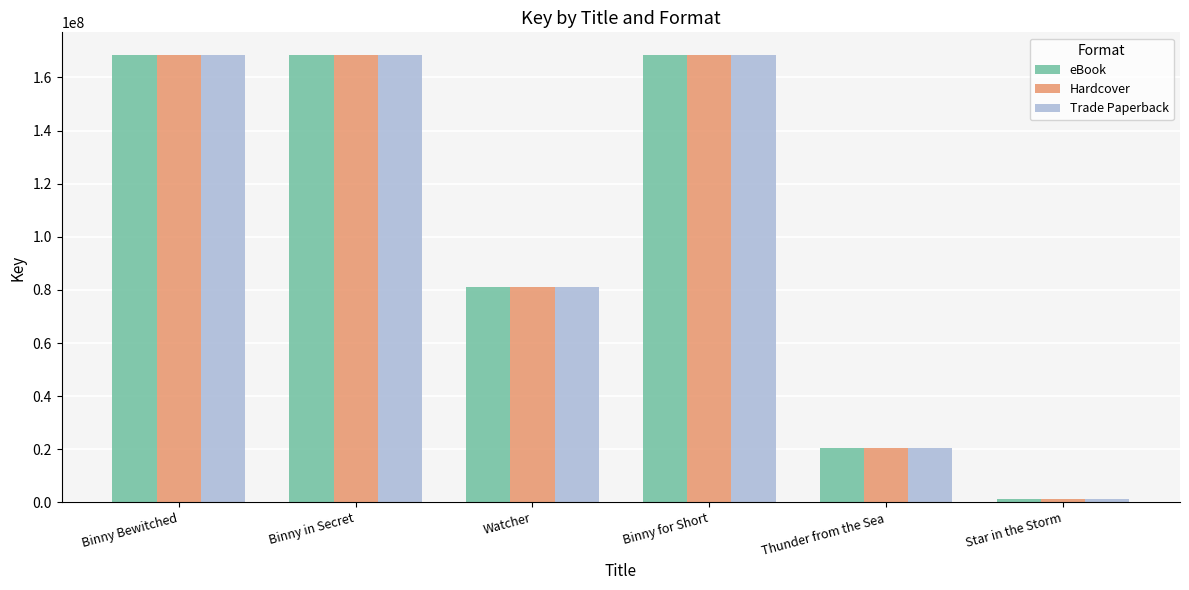

What is the sum of the eBook values at Binny in Secret and Thunder from the Sea?

188981840